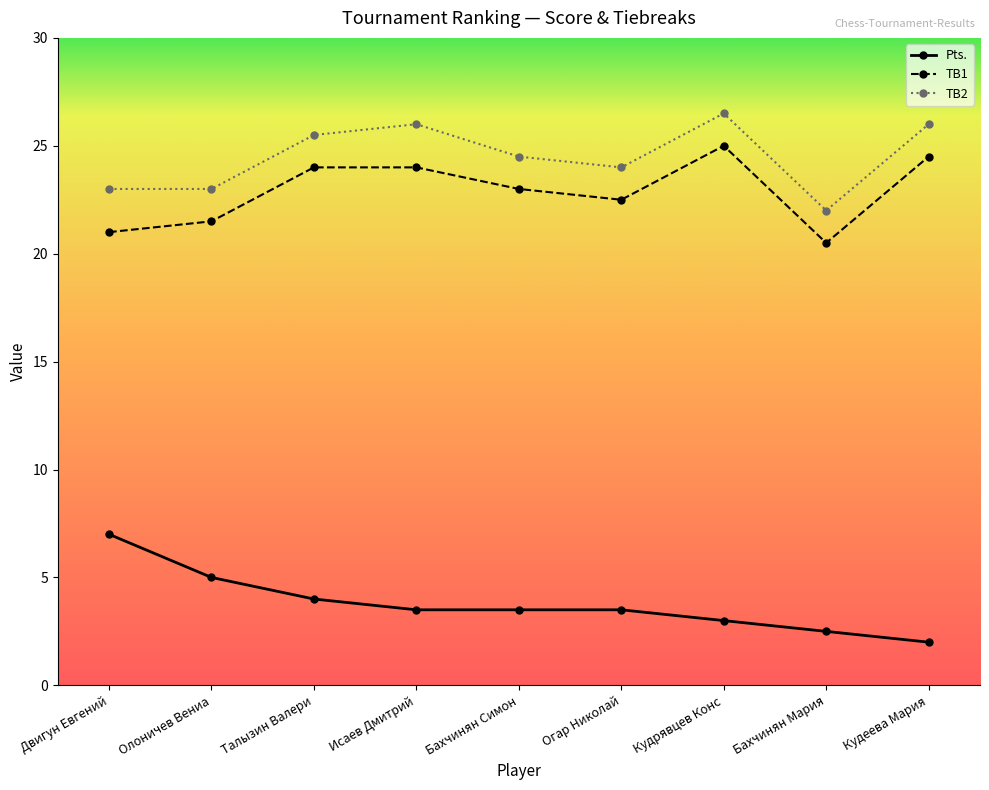

Rank the series at Кудрявцев Конс from highest to lowest value.

TB2, TB1, Pts.